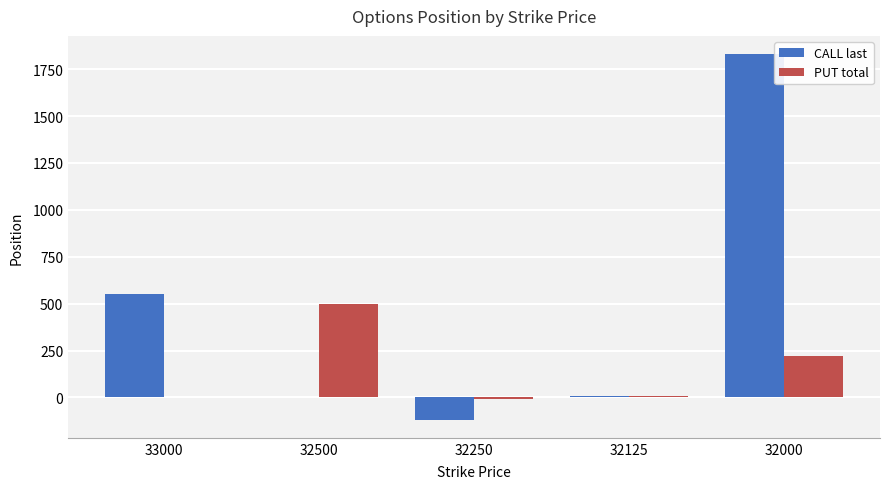

Between 33000 and 32500, which series saw the biggest shift?

CALL last